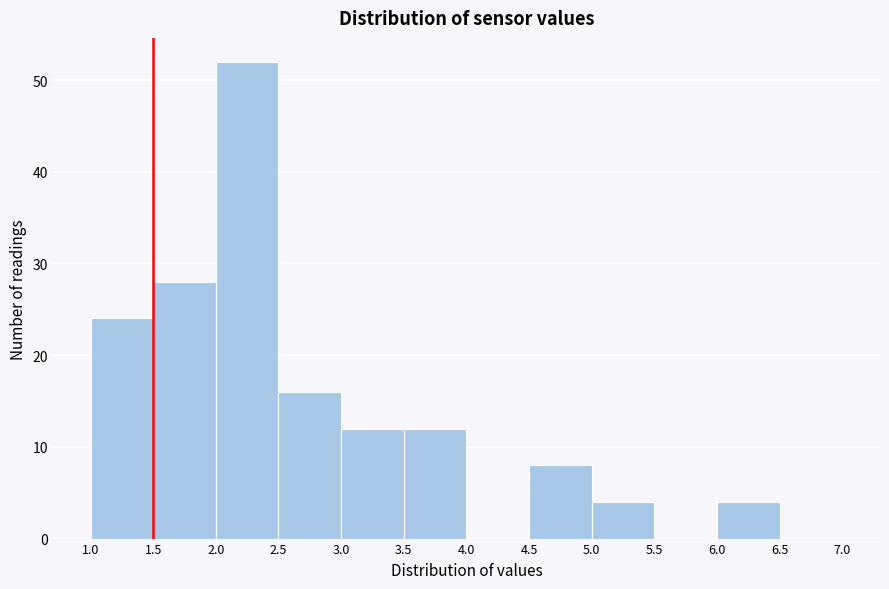

Reading left to right, list every bar in this chart as the range it spans on the x-axis followed by its height. The values are not printed on the chart, so give them approximately, as read against the axis.

1.0 to 1.5: 24
1.5 to 2.0: 28
2.0 to 2.5: 52
2.5 to 3.0: 16
3.0 to 3.5: 12
3.5 to 4.0: 12
4.0 to 4.5: 0
4.5 to 5.0: 8
5.0 to 5.5: 4
5.5 to 6.0: 0
6.0 to 6.5: 4
6.5 to 7.0: 0